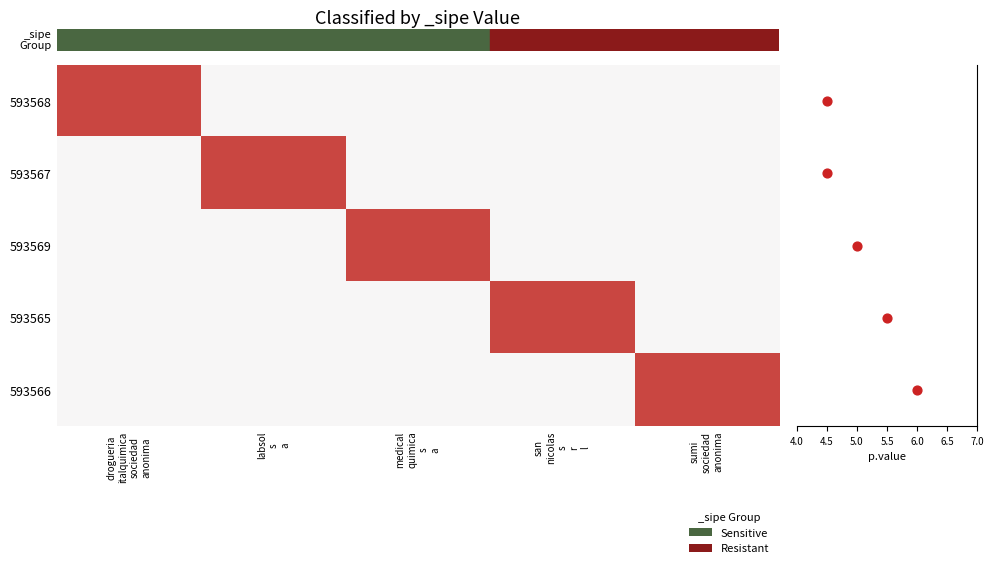

What is the total value across all series at labsol
s
a?

1